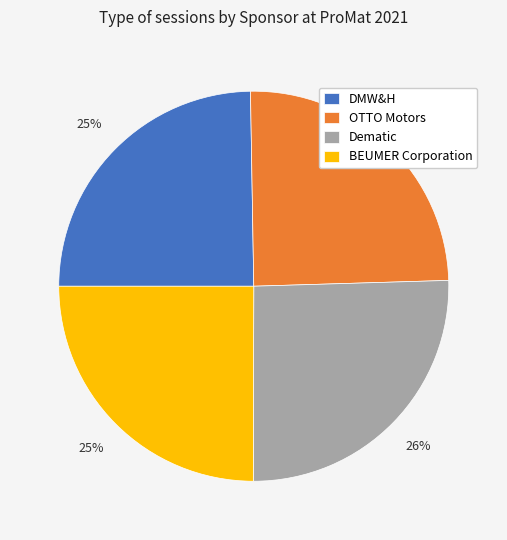

How many slices are in this pie chart?

4